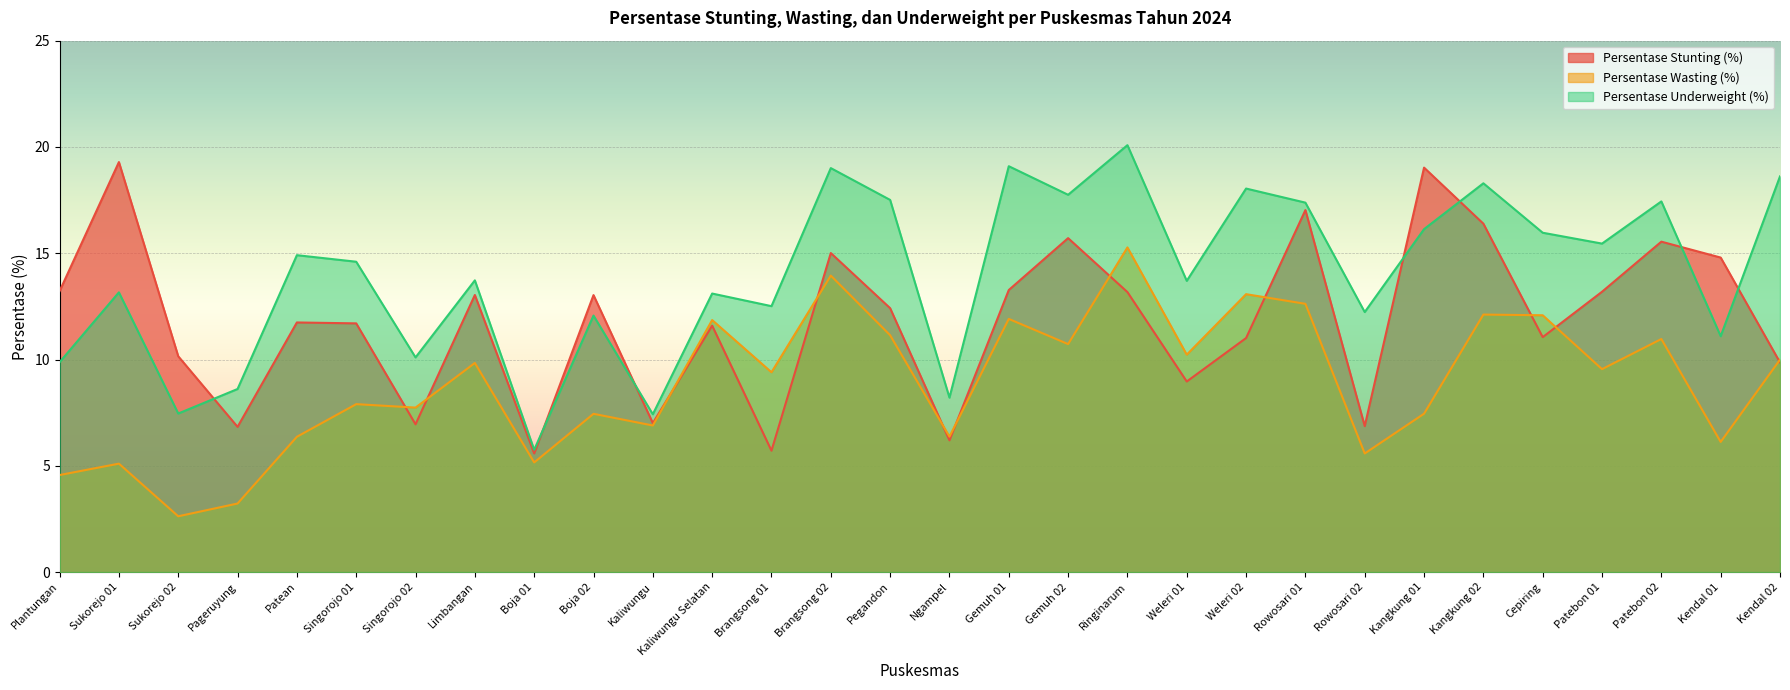

How many data points in Persentase Stunting (%) are above 12?

15